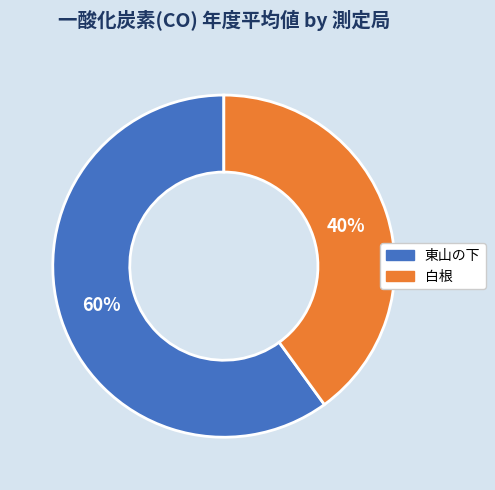

To the nearest percent, what is the difference between the largest and smallest slice percentages?

20%